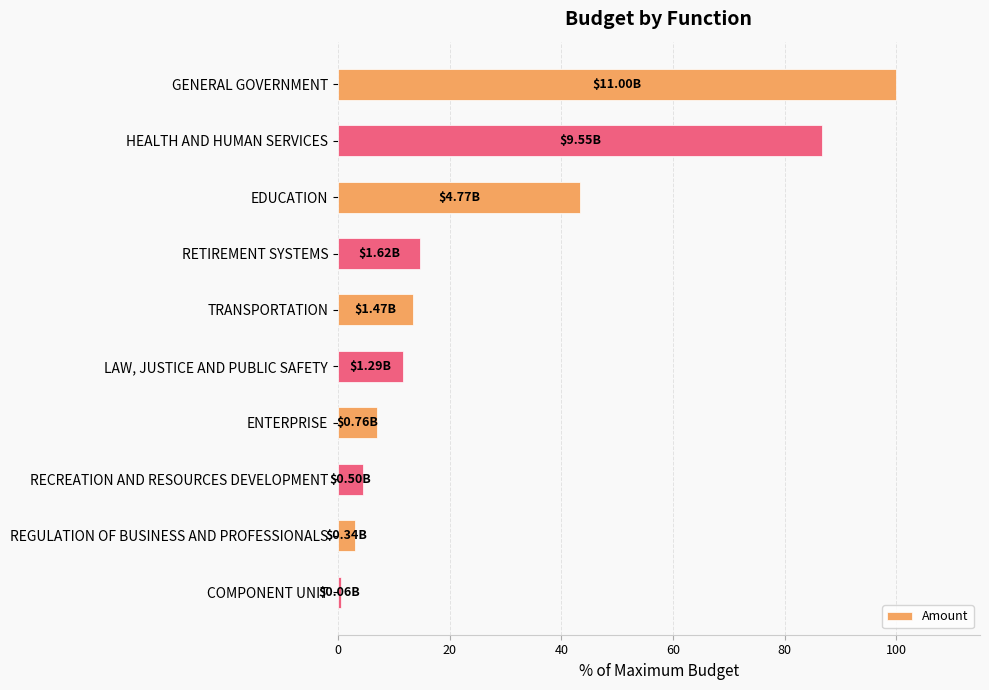

List the labels in order of value, largest first.

GENERAL GOVERNMENT, HEALTH AND HUMAN SERVICES, EDUCATION, RETIREMENT SYSTEMS, TRANSPORTATION, LAW, JUSTICE AND PUBLIC SAFETY, ENTERPRISE, RECREATION AND RESOURCES DEVELOPMENT, REGULATION OF BUSINESS AND PROFESSIONALS, COMPONENT UNIT